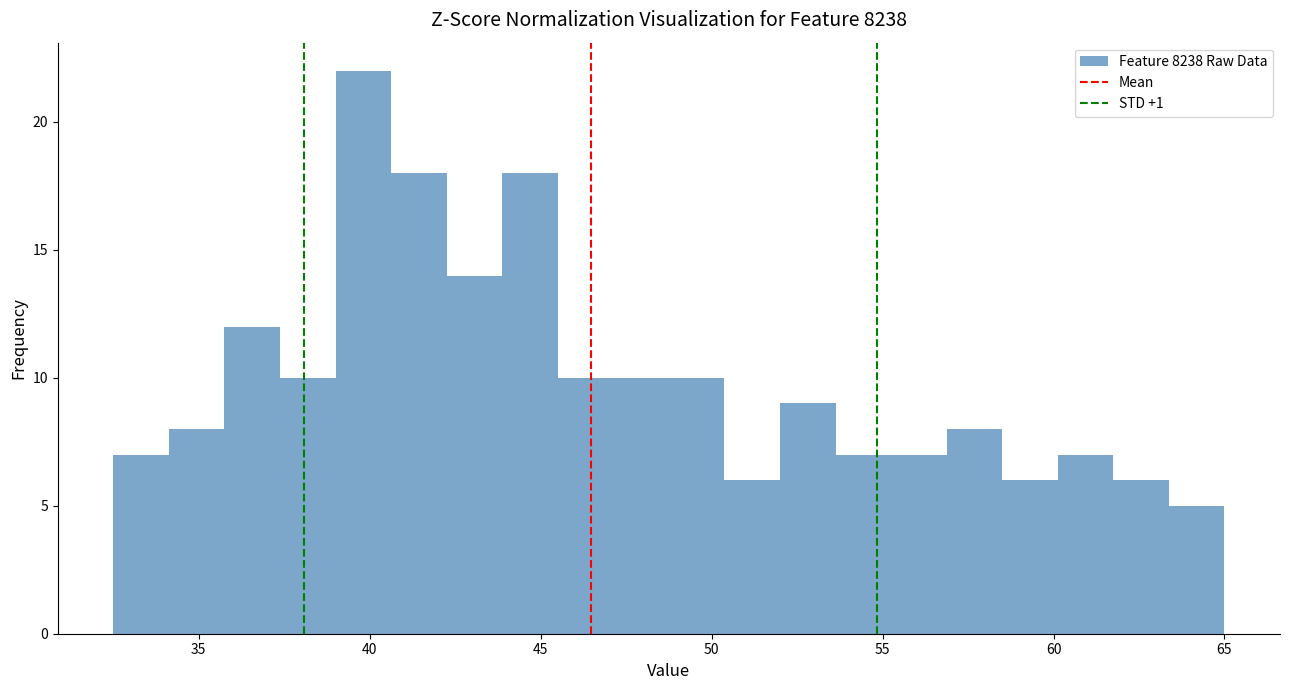

Read against the x-axis, roughly where is the centre of the tallest bar?

40.0